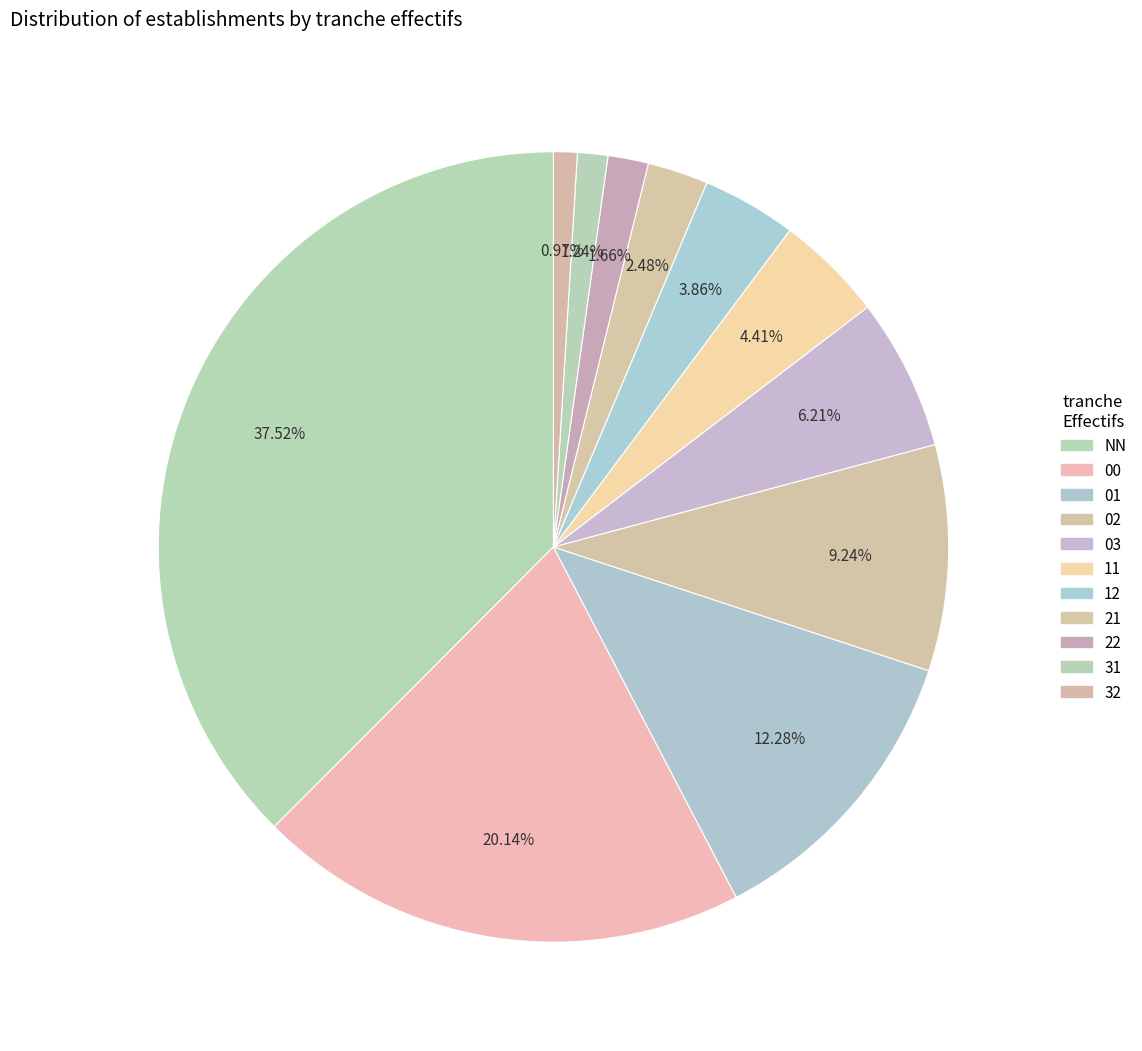

True or false: 02 accounts for 9% of the total.

True